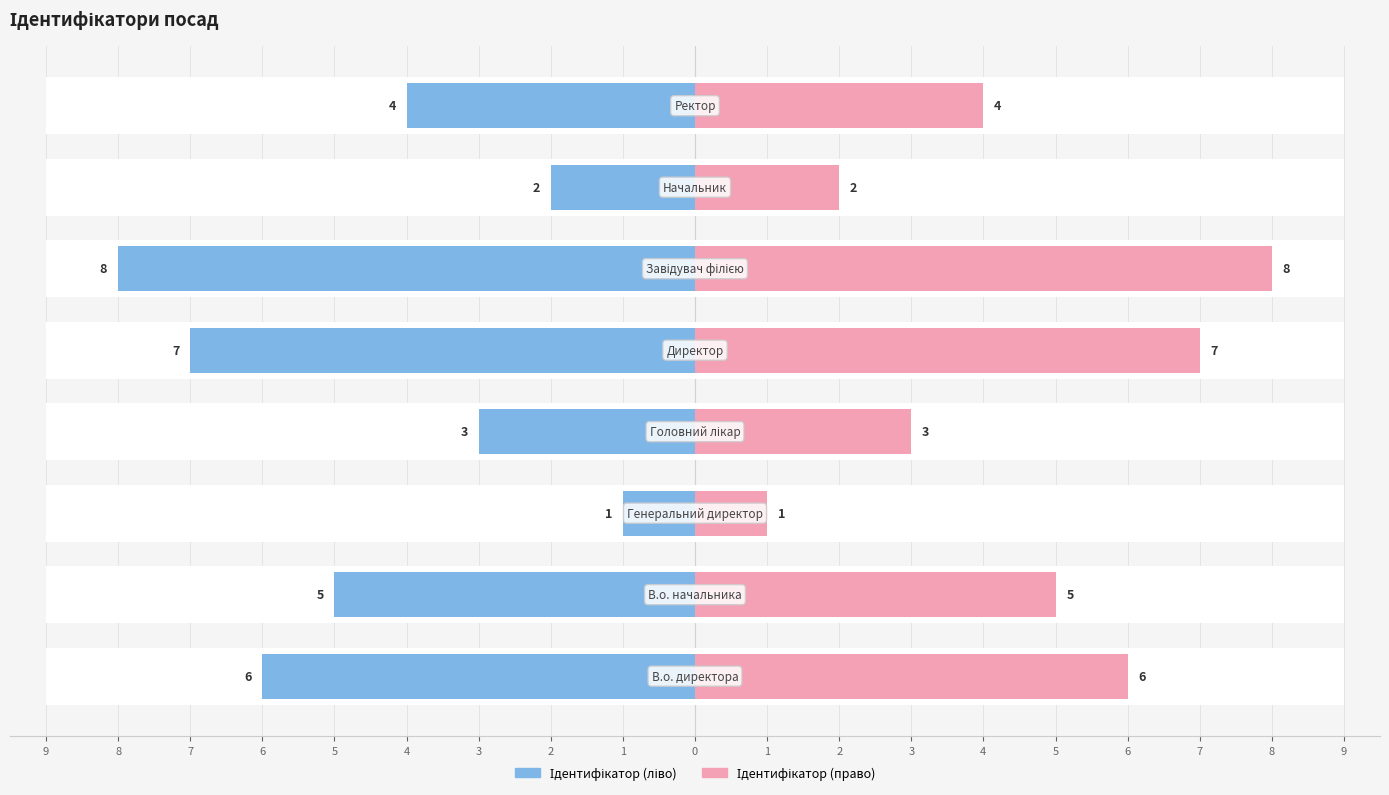

At how many categories does at least one series exceed 3?

5